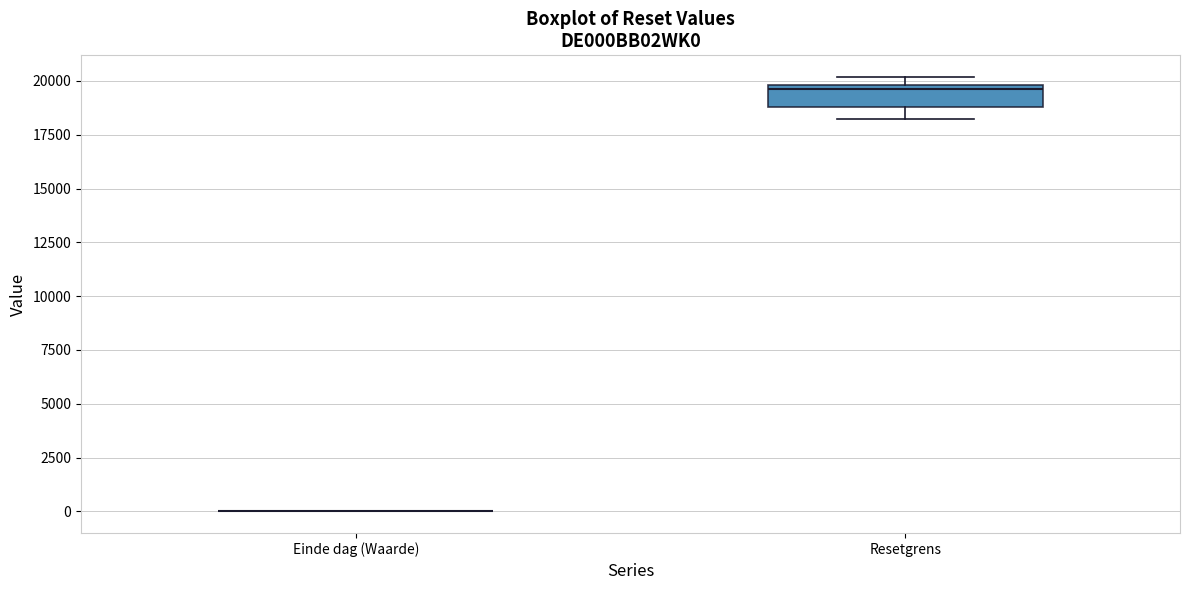

Where does the lower whisker of the box for Resetgrens end on the y-axis? The values are not printed on the chart, so give them approximately, as read against the axis.

18000